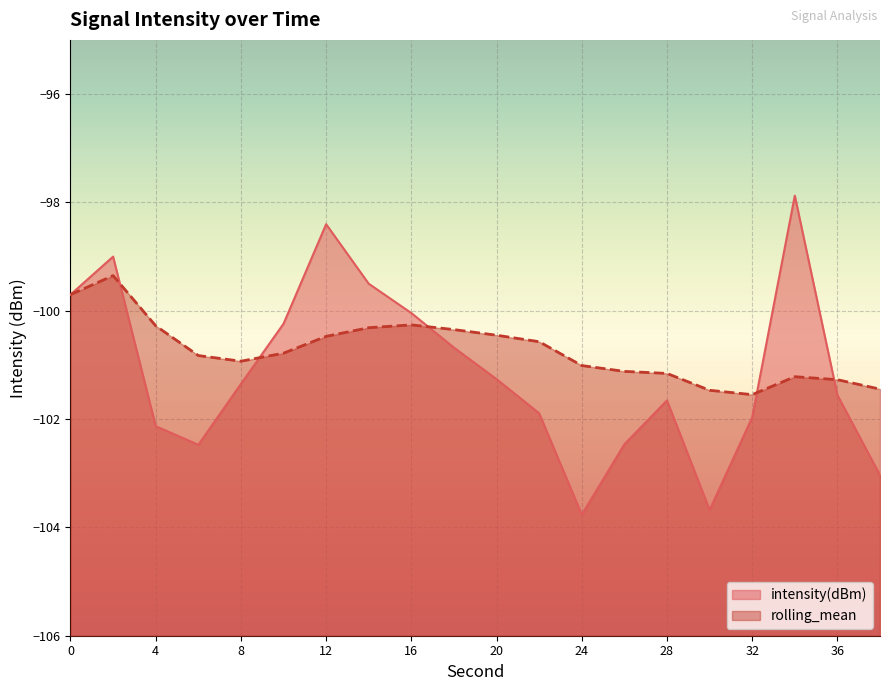

After their last crossing, which series has the higher values: rolling_mean or intensity(dBm)?

rolling_mean